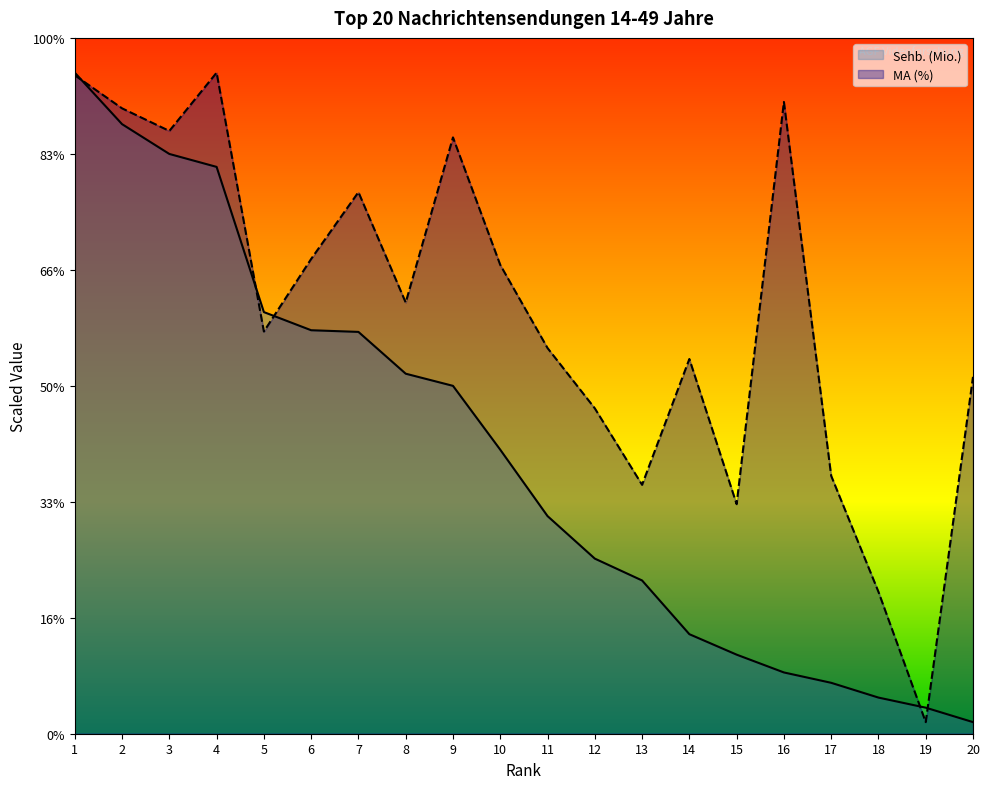

Is it true that Sehb. (Mio.) equals 3.5 at 16?

False